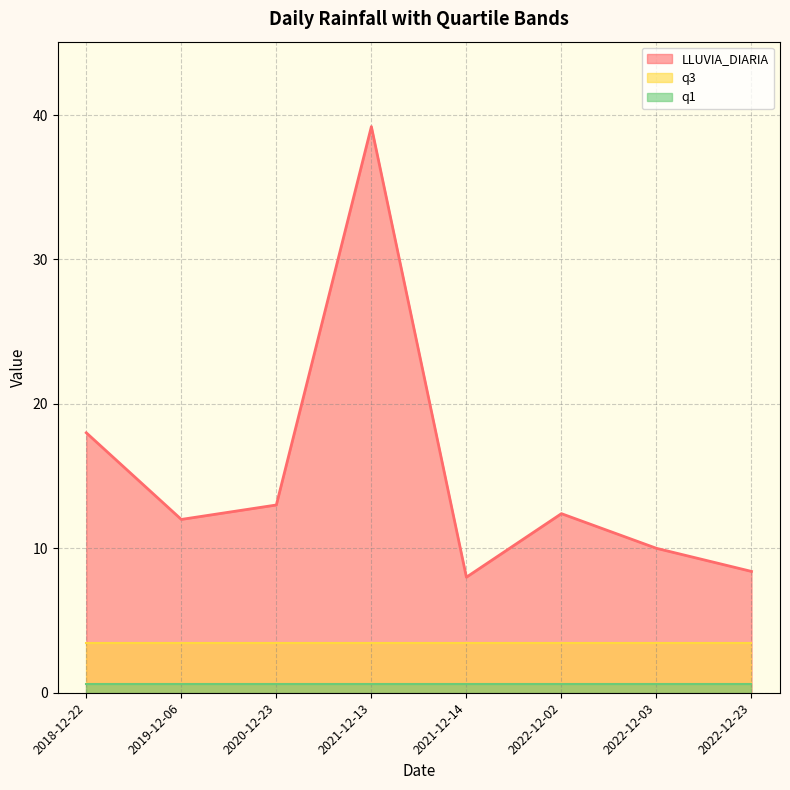

What is the label of the 7th point from the right?

2019-12-06